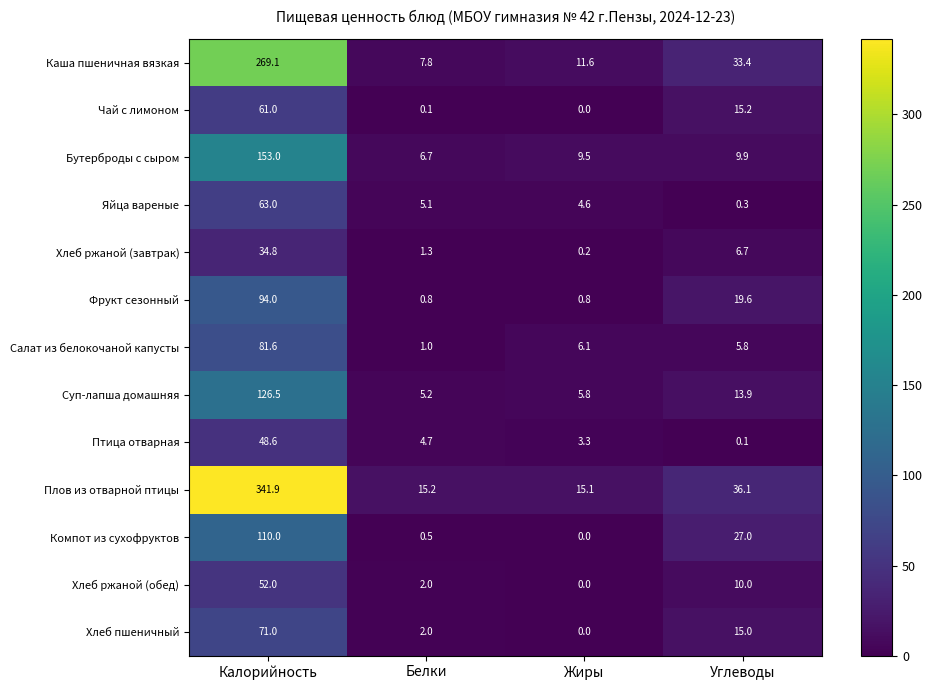

At which category does the chart reach its peak across all series?

Калорийность